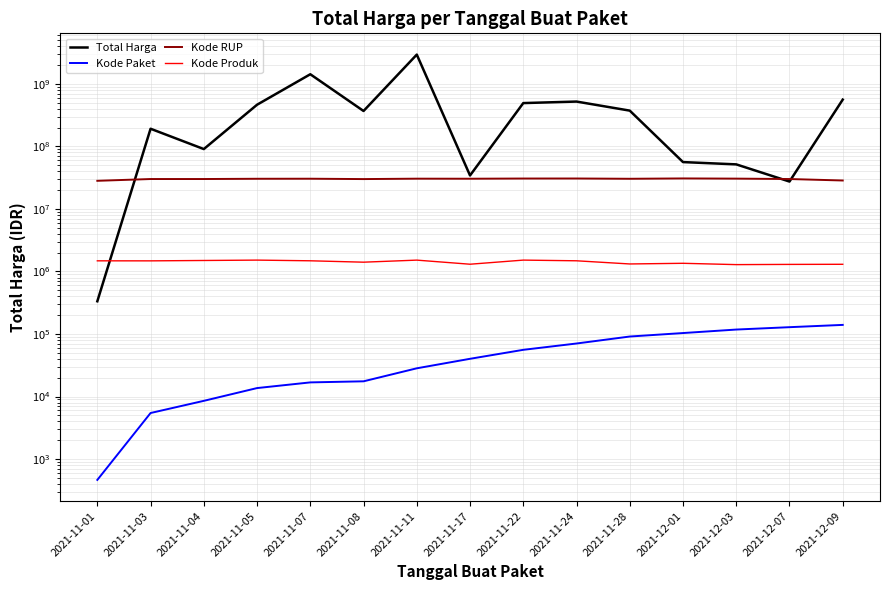

True or false: Kode Paket has a value of 8447 at 2021-11-08.

False